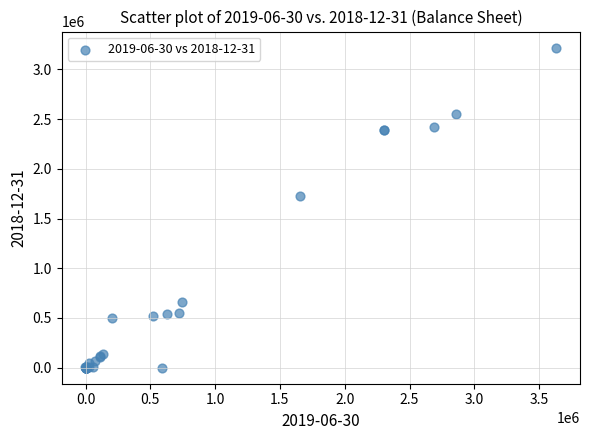

What Y value in the scatter plot is closest to 1609240?

1727659